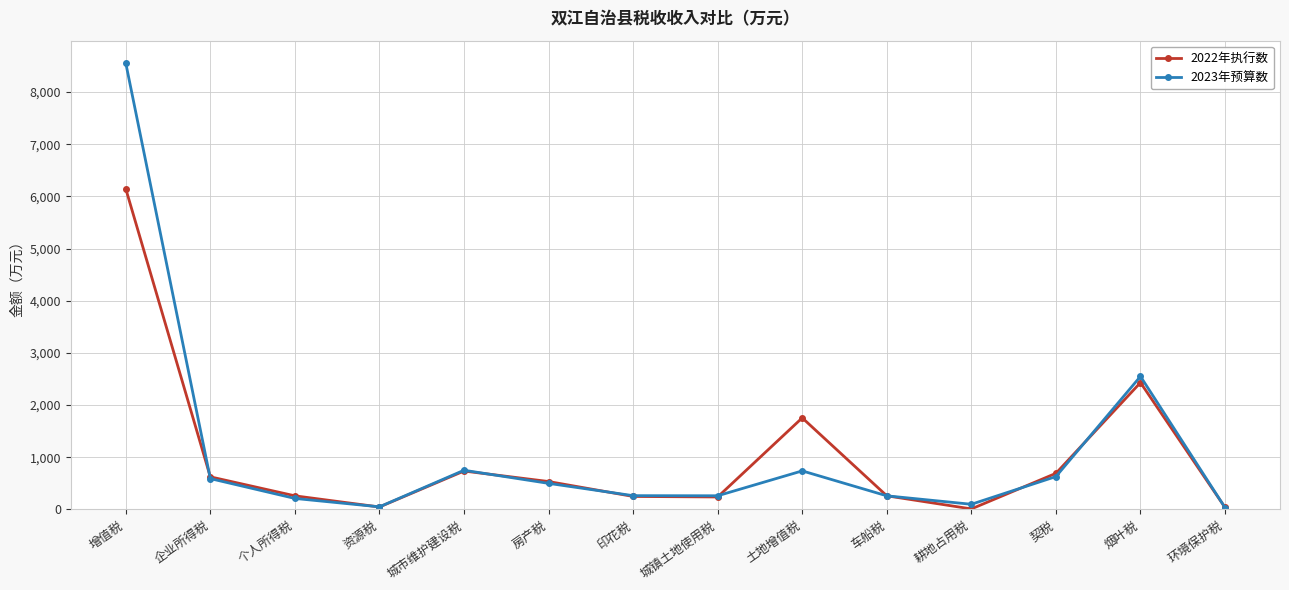

Does the chart have visible grid lines?

Yes